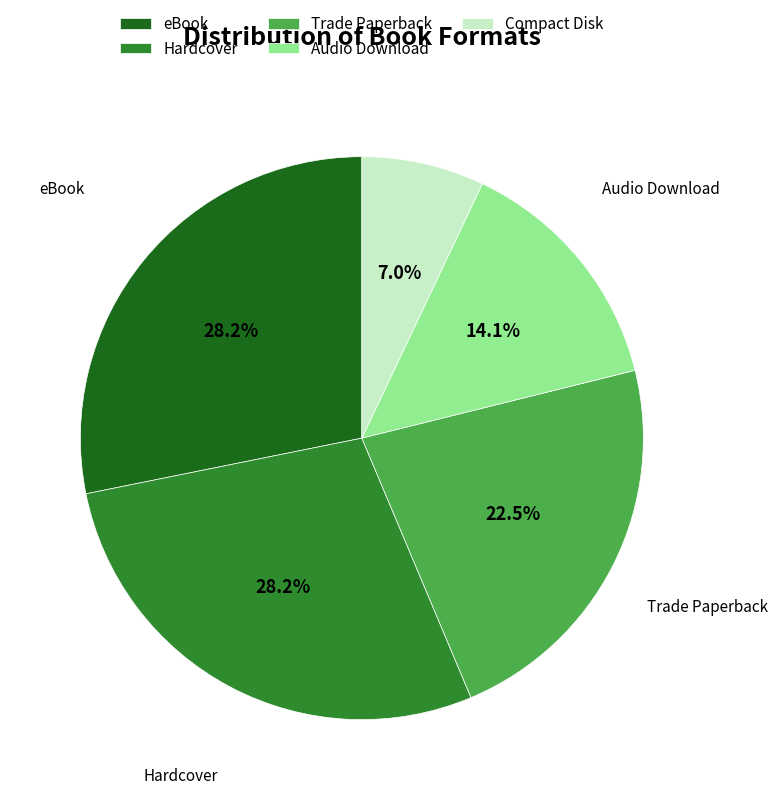

Does Trade Paperback account for over 50% of the chart?

No